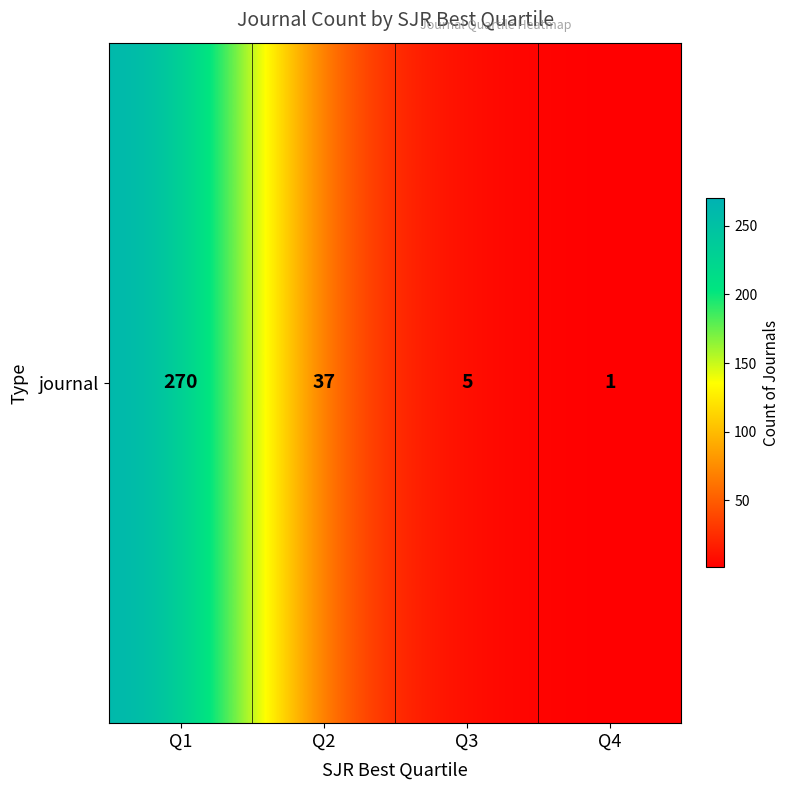

Is it true that the value at Q3 is 5?

True